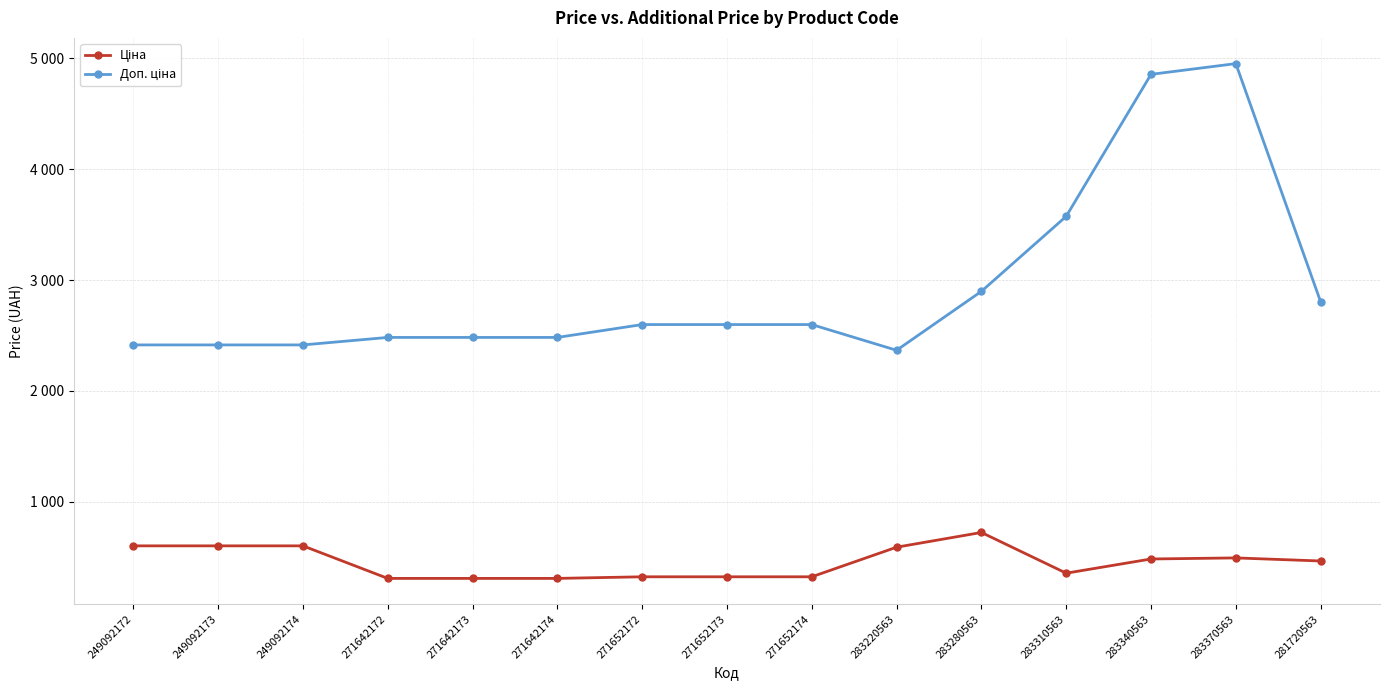

True or false: Доп. ціна and Ціна cross at least once.

False